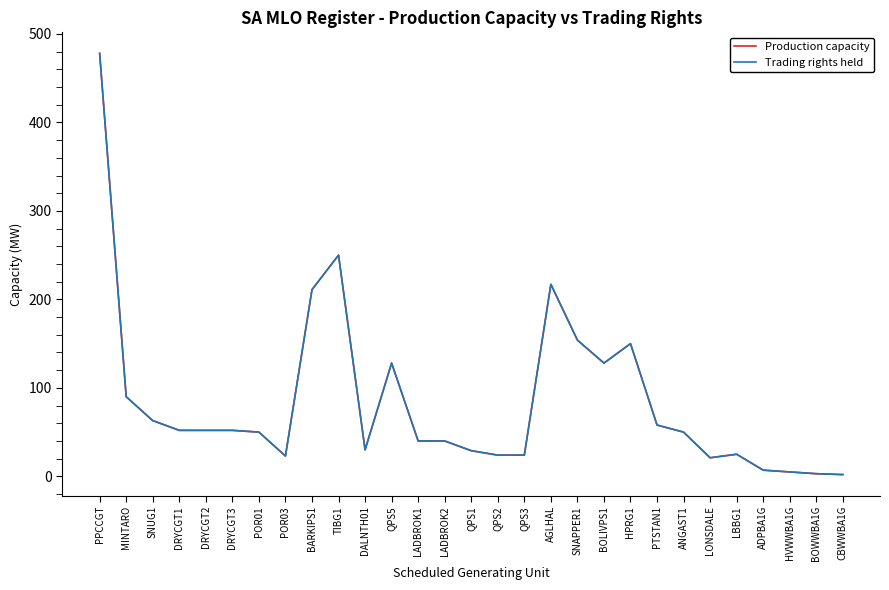

Does the chart have visible grid lines?

No